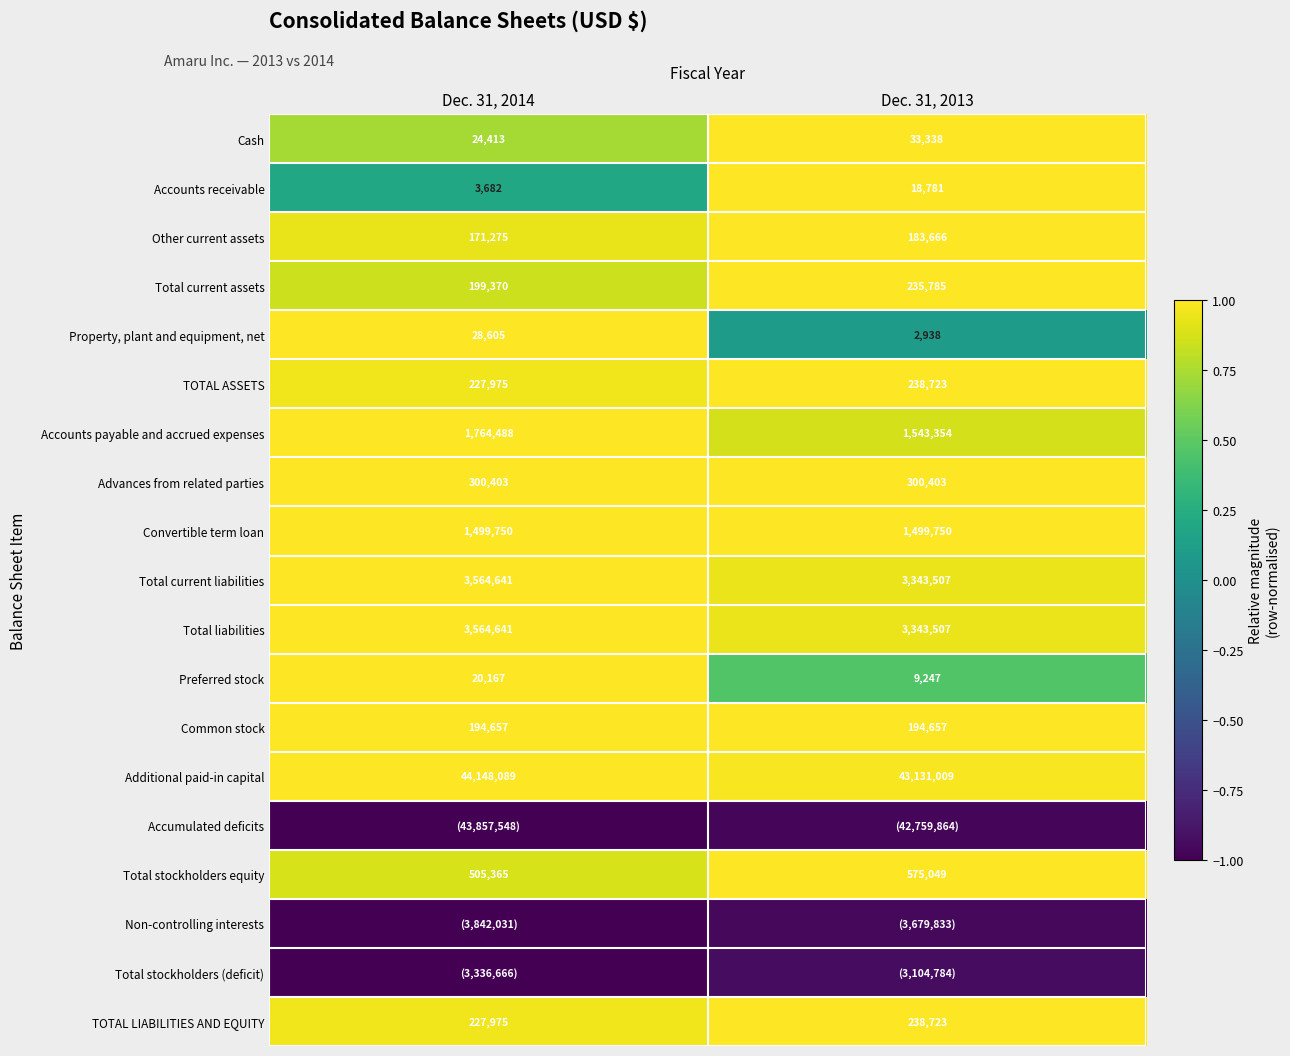

Which has a higher value, Dec. 31, 2013 or Dec. 31, 2014?

Dec. 31, 2013